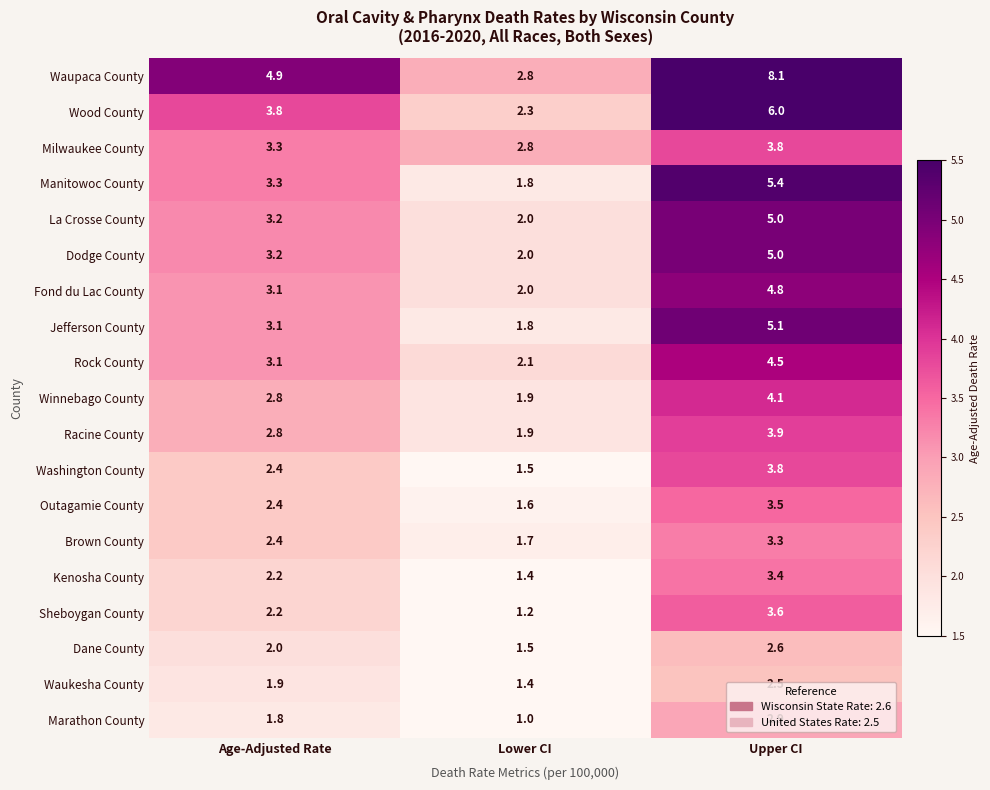

Count the Dodge County values in the range 2 to 5.

3